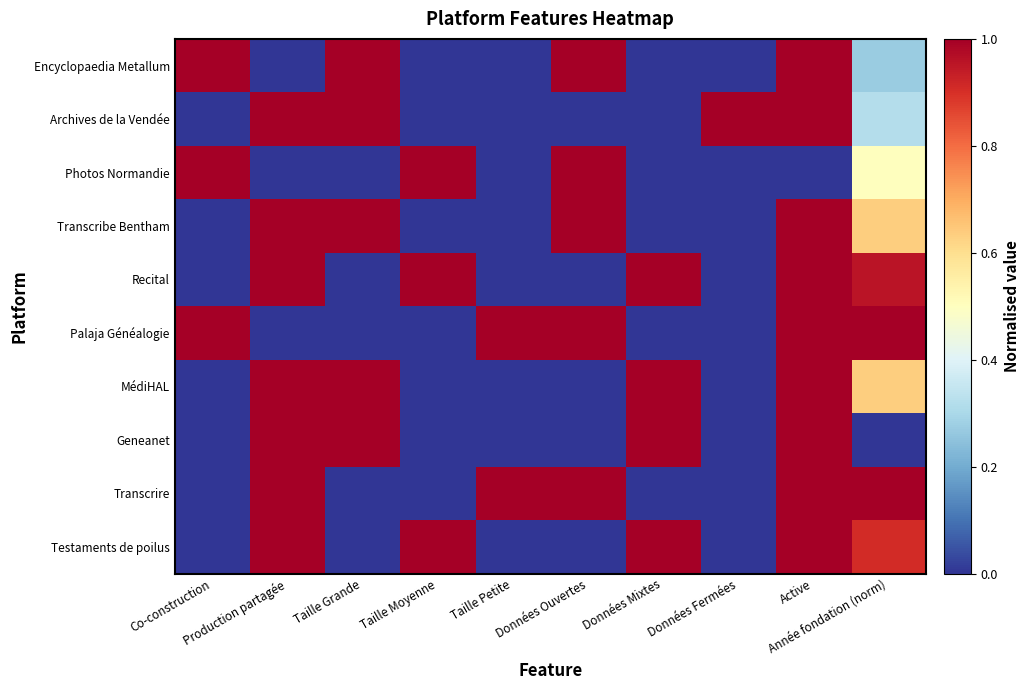

What is the total value across all series at Données Ouvertes?

5.0